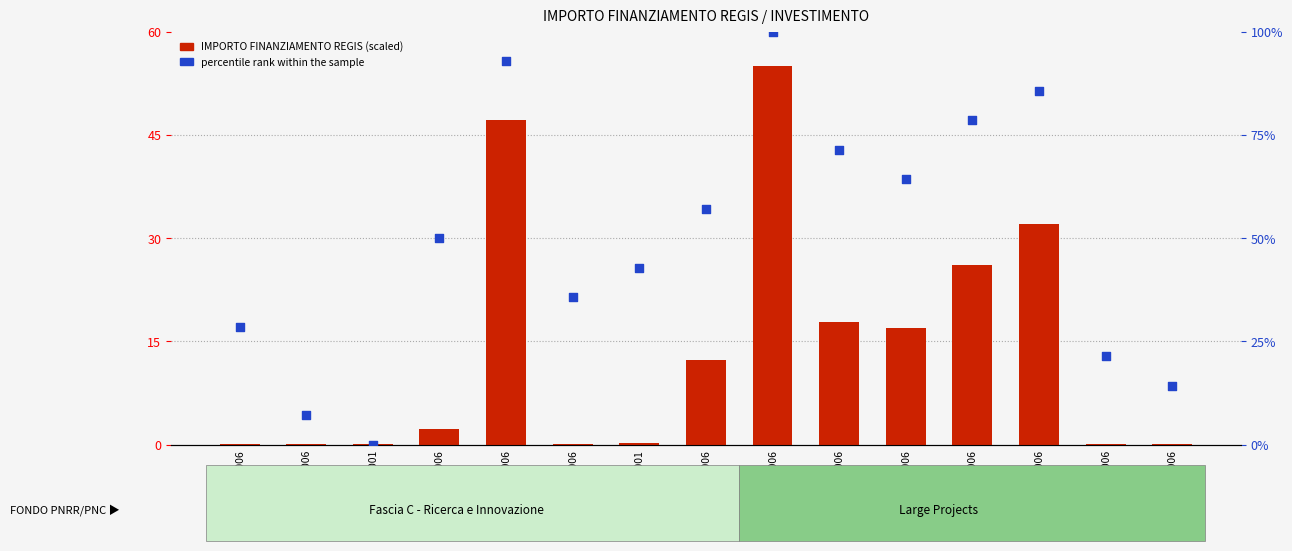

At which category is the sum across all series the highest?

F47G20000110006